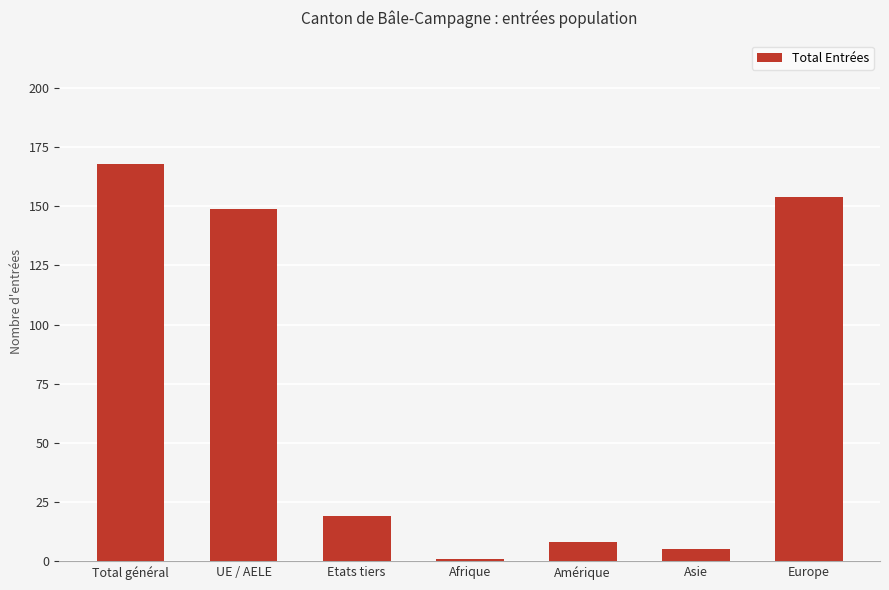

Does the chart contain any negative values?

No